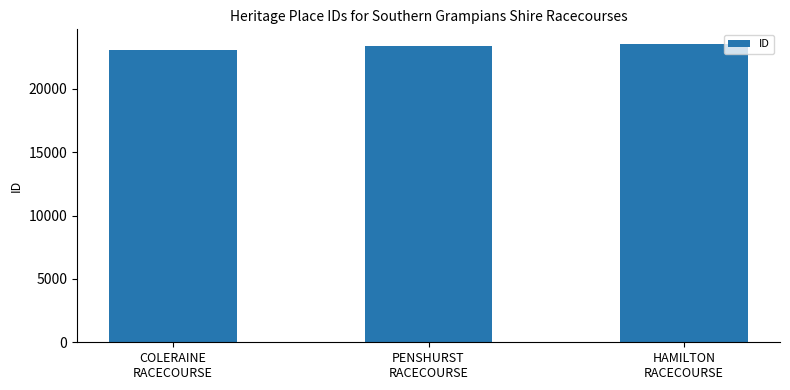

What is the difference between the maximum and minimum values?

426